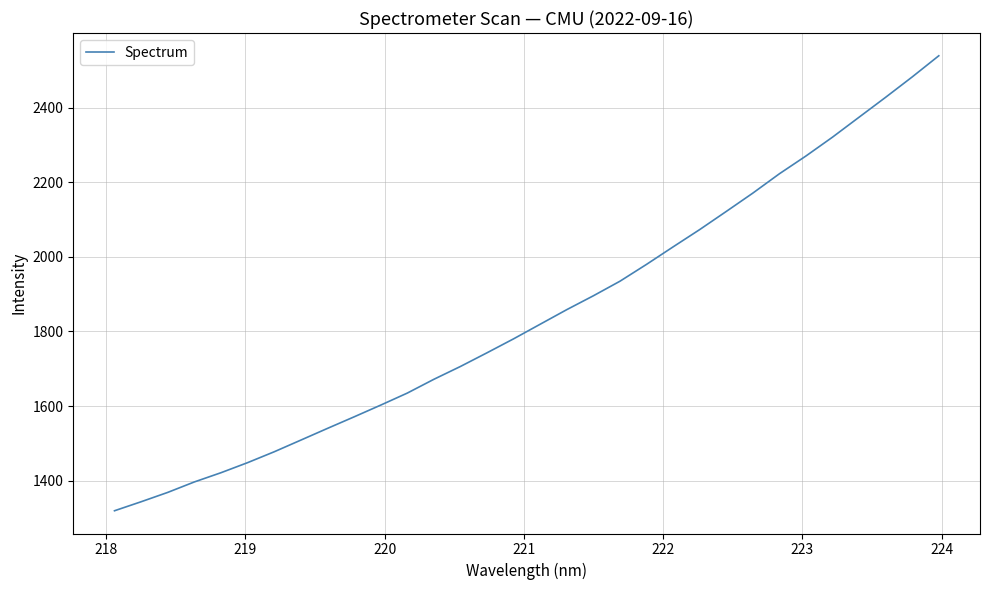

What is the average value?

1845.4